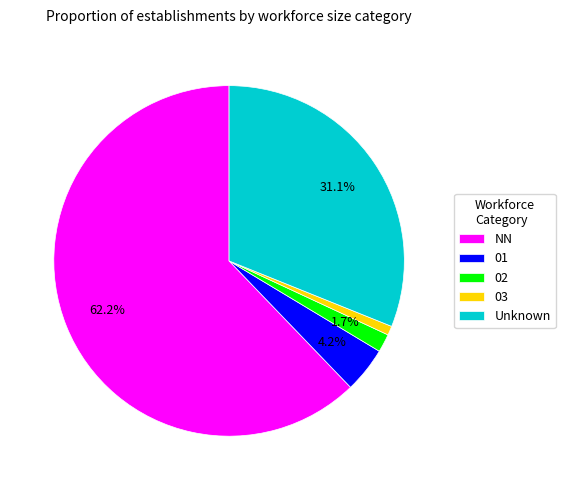

What is the ratio of the value at Unknown to the value at 01?

7.4